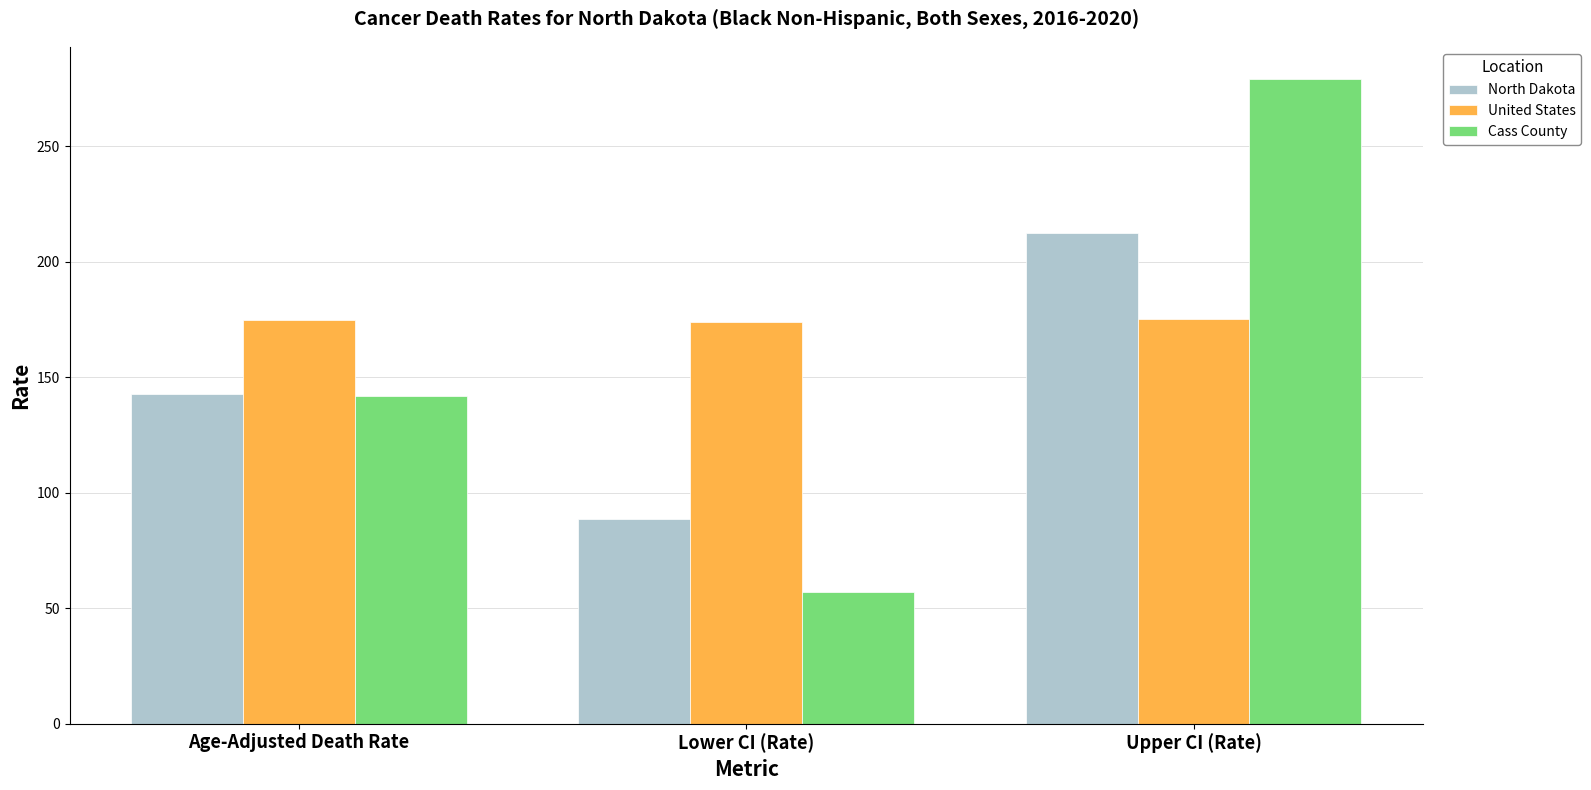

What is the label of the 2nd bar from the right?

Lower CI (Rate)